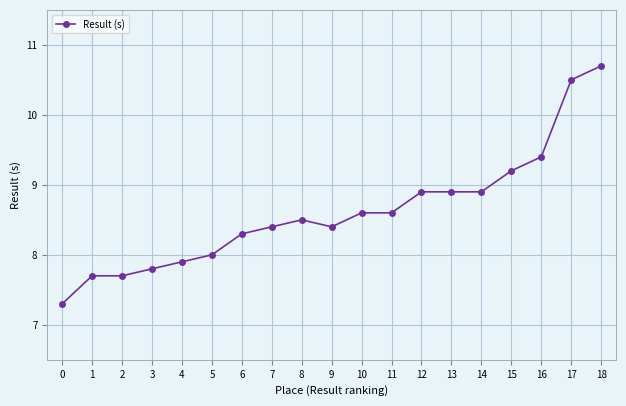

Which has a higher value, 10 or 14?

14